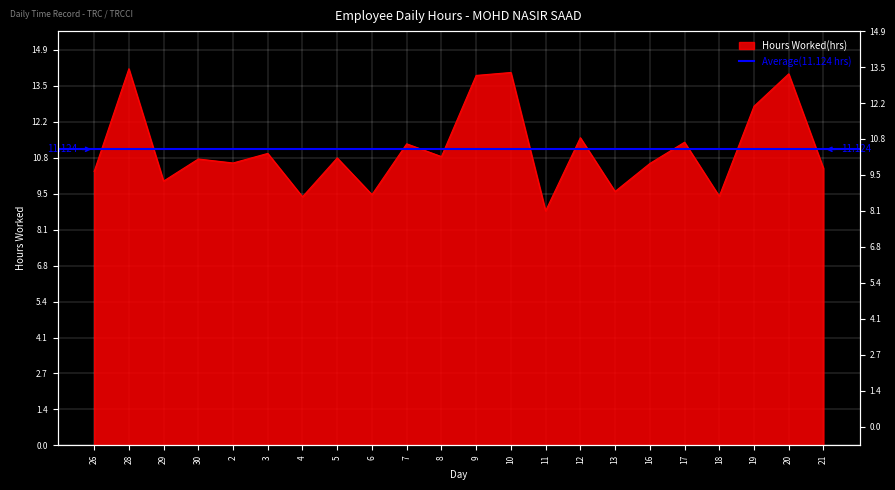

What position from the right is 10?

10